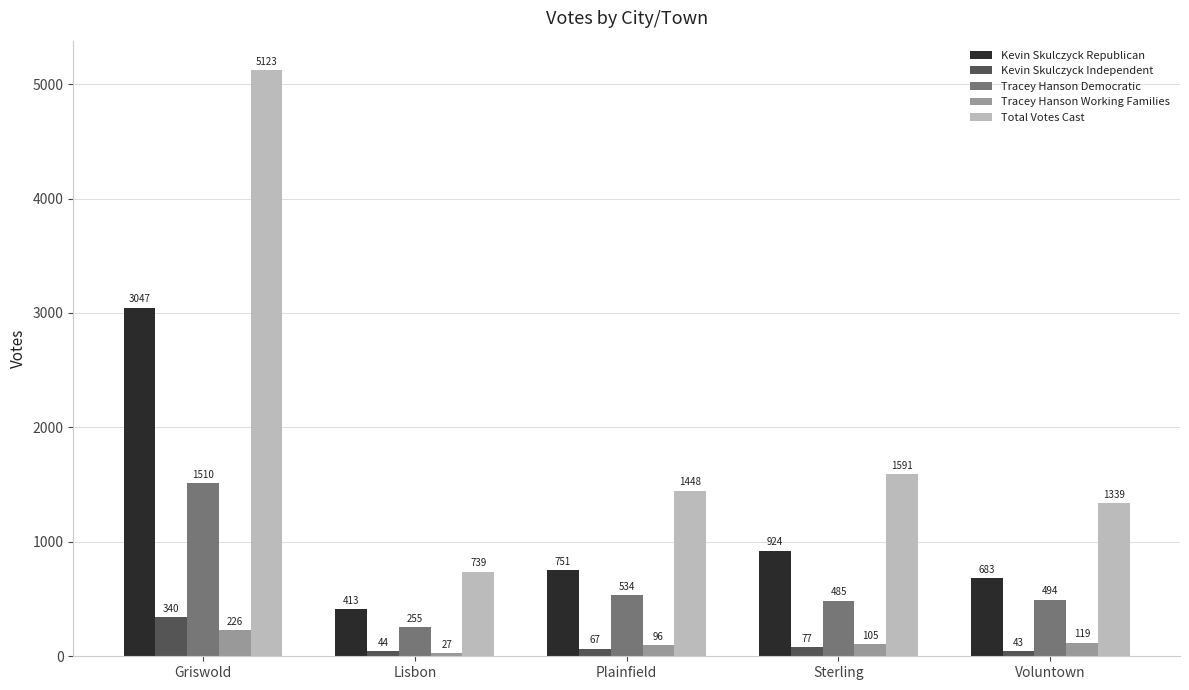

Is the value of Total Votes Cast at Voluntown greater than the value of Kevin Skulczyck Independent at Voluntown?

Yes